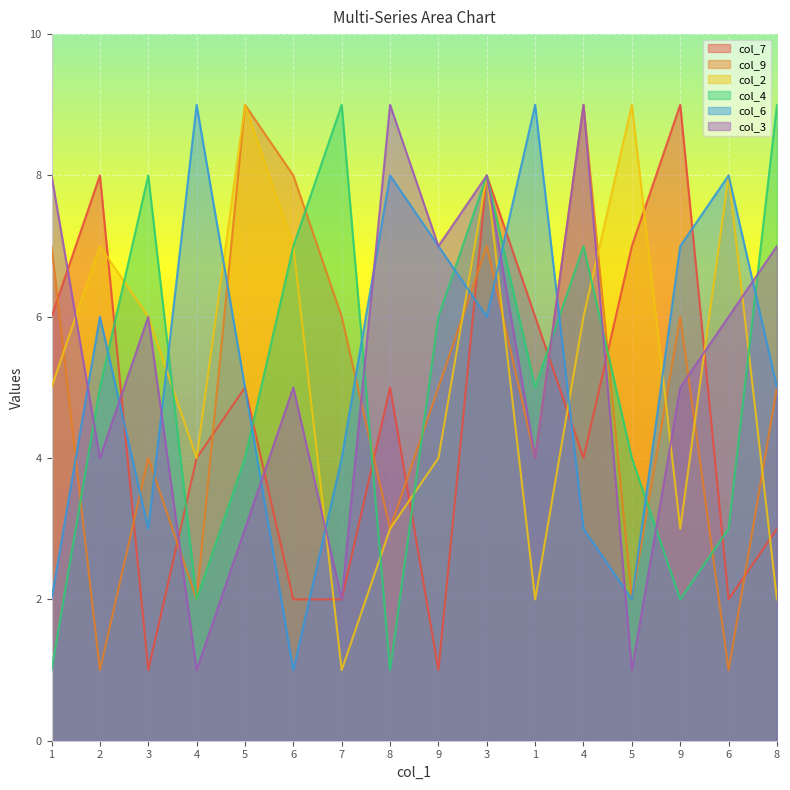

At which category is the sum across all series the highest?

3